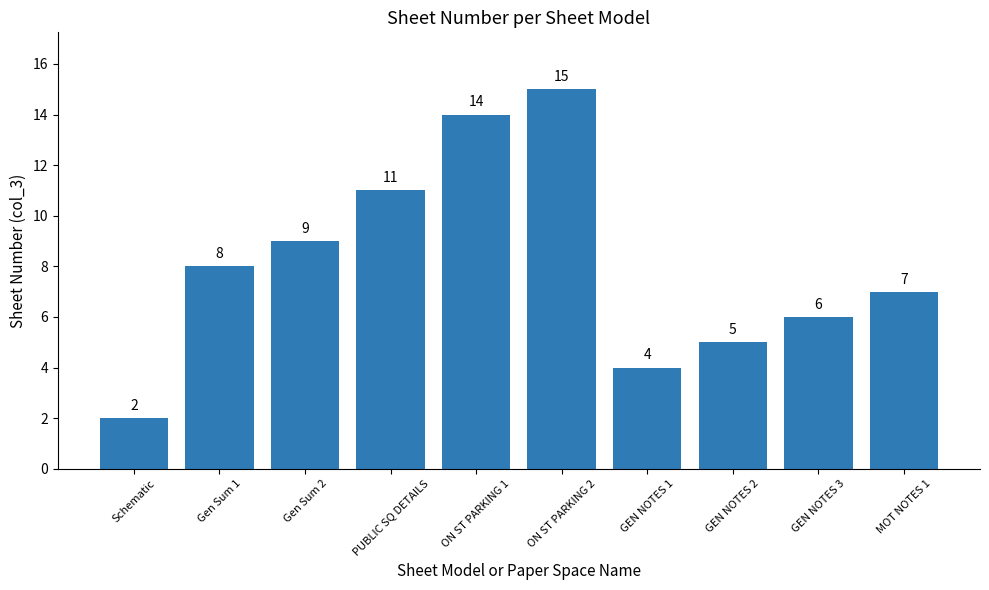

What position from the right is ON ST PARKING 2?

5